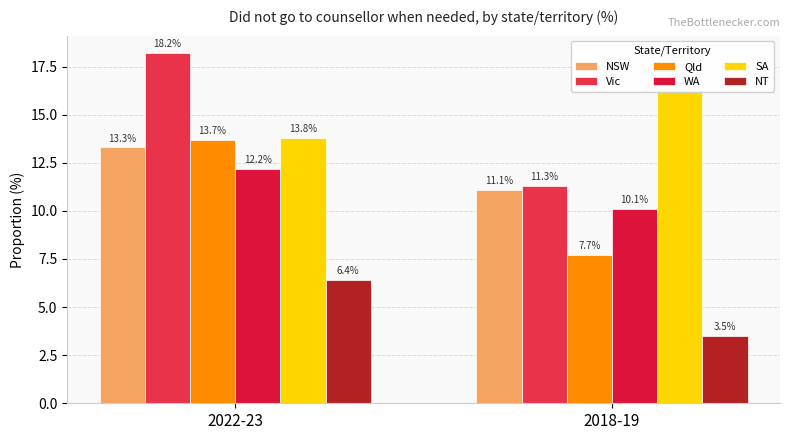

Between 2022-23 and 2018-19, which is larger?

2022-23